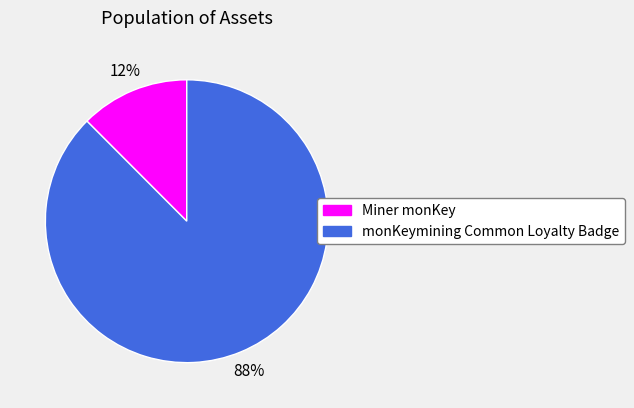

How many segments does this pie chart have?

2